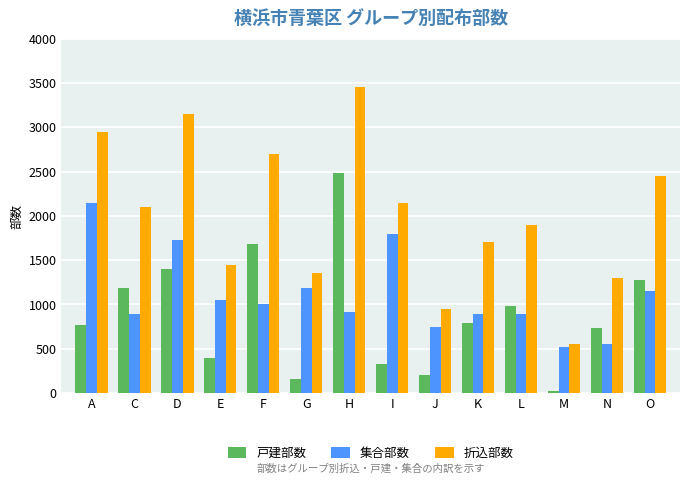

True or false: 戸建部数 has a value of 20 at M.

True